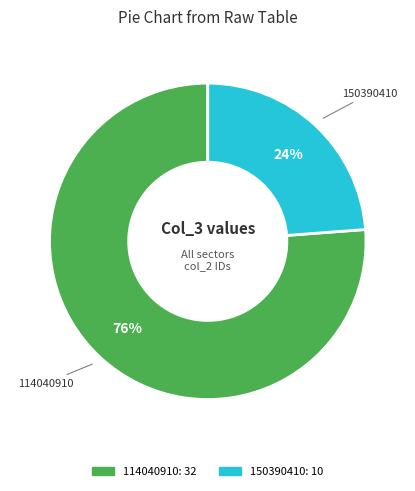

Do 114040910 and 150390410 together represent more than half of the pie?

Yes